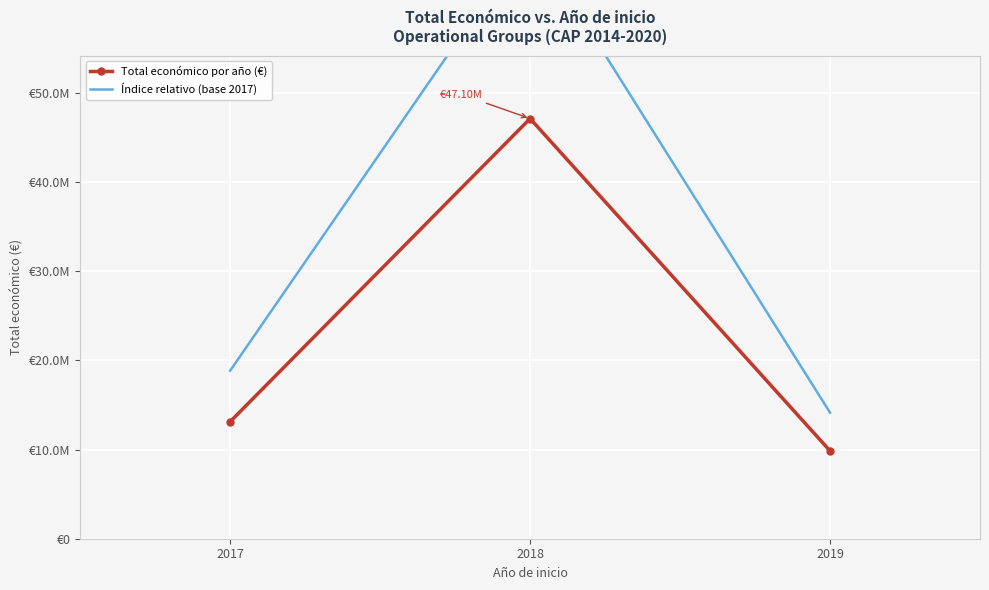

Reading left to right, list all the values displayed in this chart.

Total económico por año (€): 13125597.0	47102951.0	9847932.0
Índice relativo (base 2017): 18841180.4	67614082.4	14136245.6